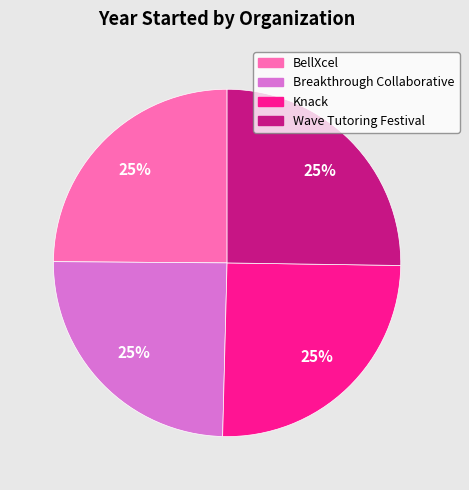

Count the number of slices in the pie.

4